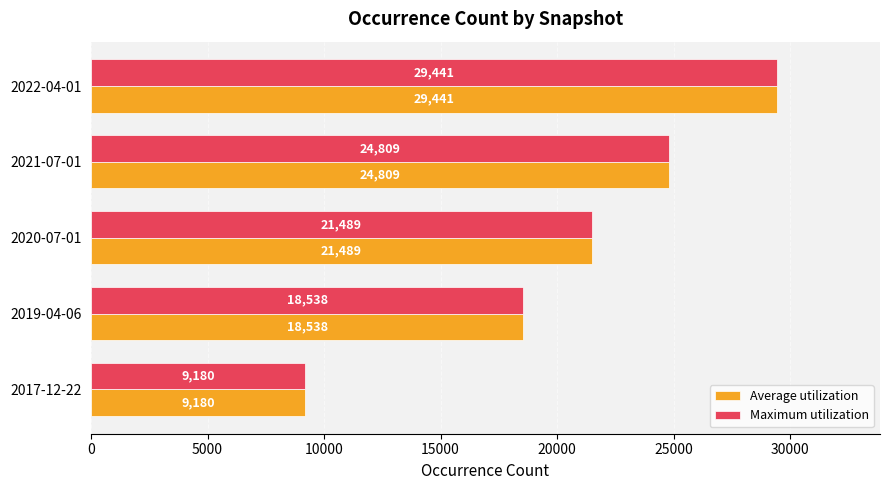

At which label is Maximum utilization closest to 19310?

2019-04-06